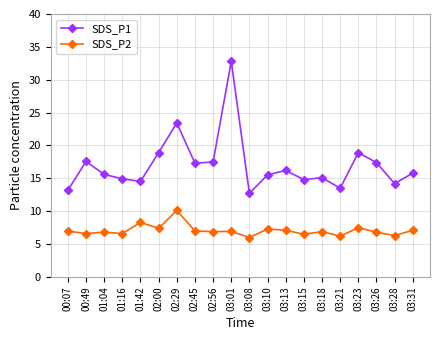

True or false: SDS_P1 and SDS_P2 intersect in this chart.

False